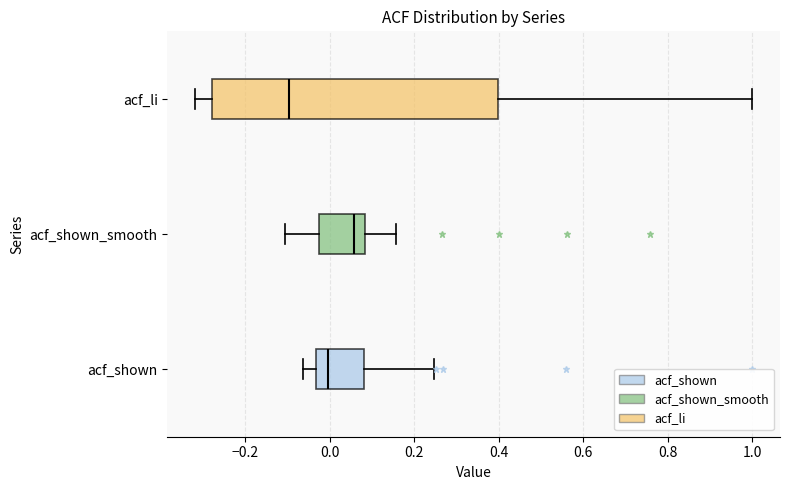

Where is the right edge of the box for acf_shown_smooth on the x-axis? The values are not printed on the chart, so give them approximately, as read against the axis.

0.08